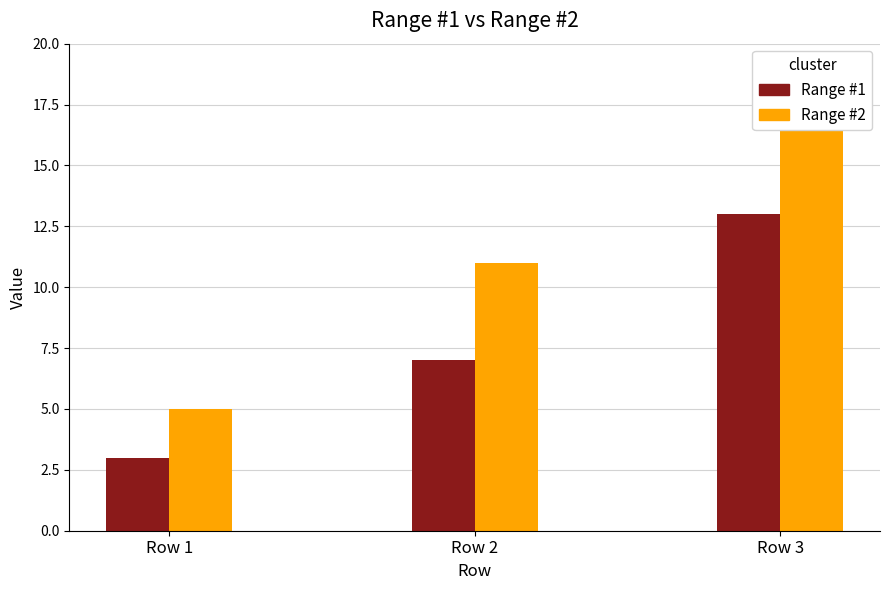

What is the lowest value of the Range #2 series?

5